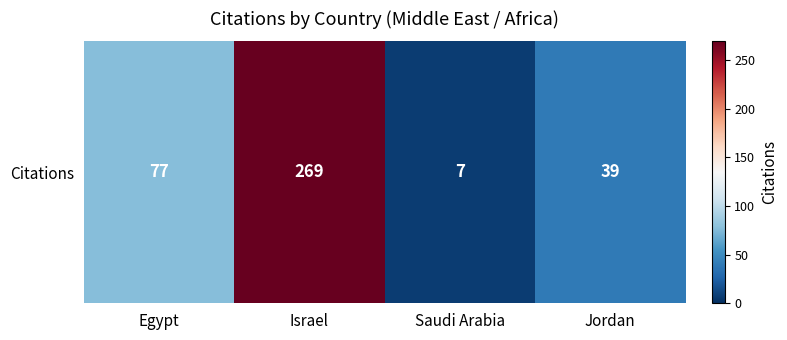

What is the sum of the values at Israel and Jordan?

308